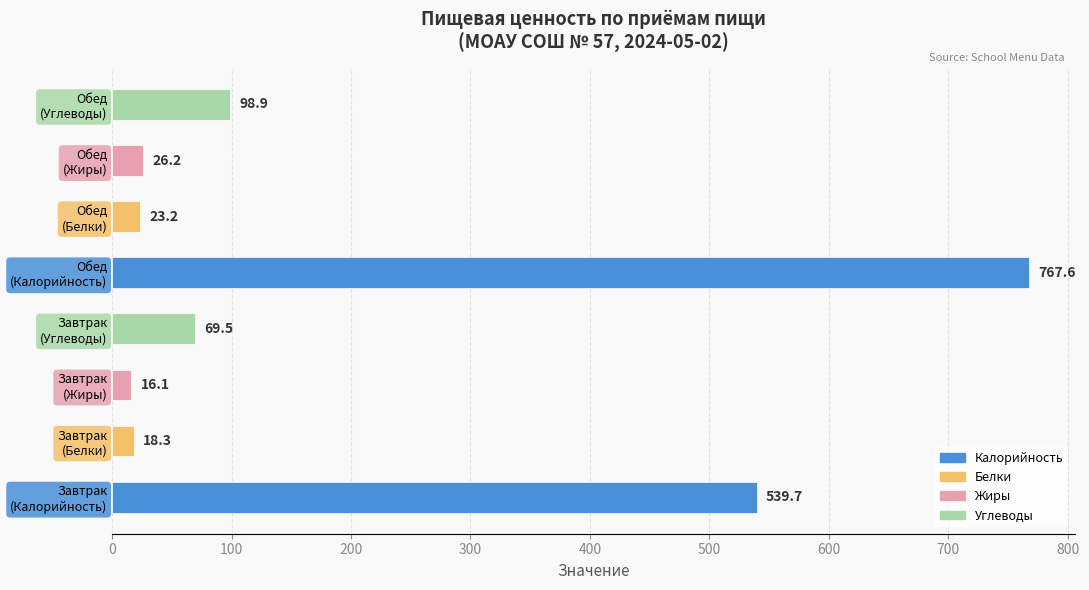

What is the greatest value displayed?

767.6